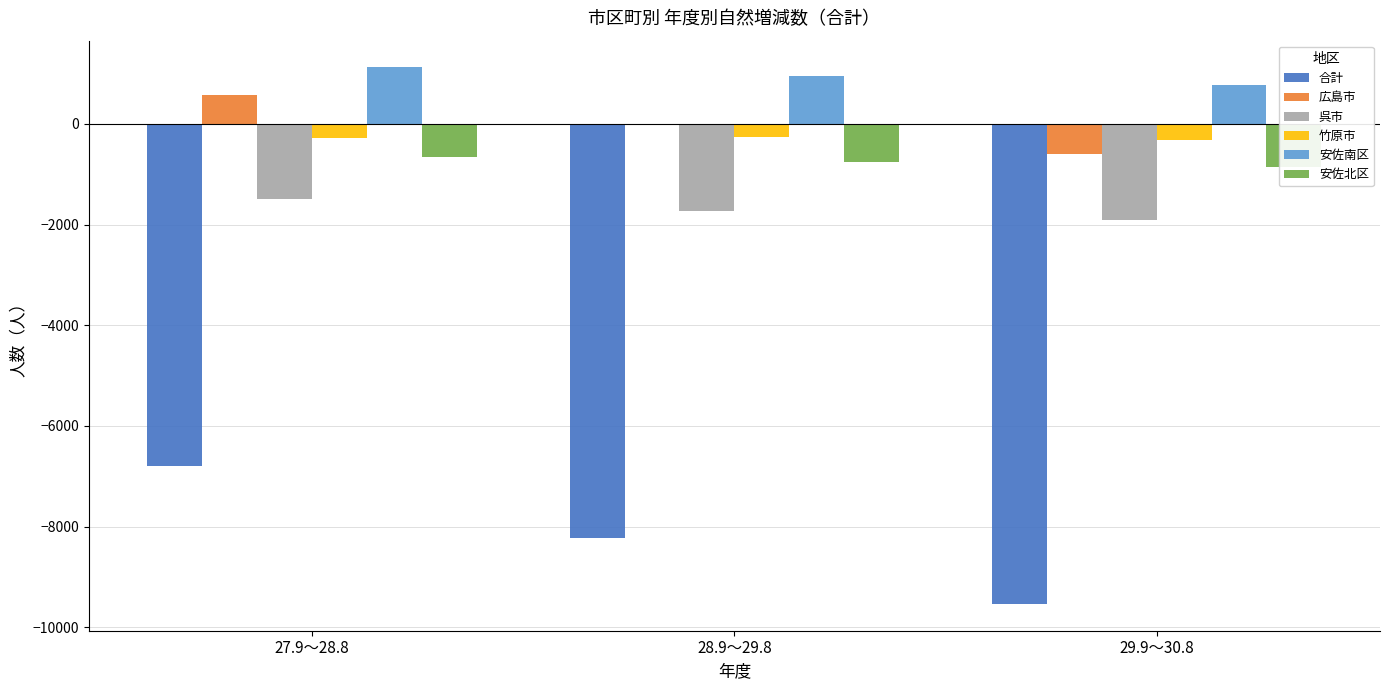

At which label does 安佐南区 first exceed 955?

27.9～28.8